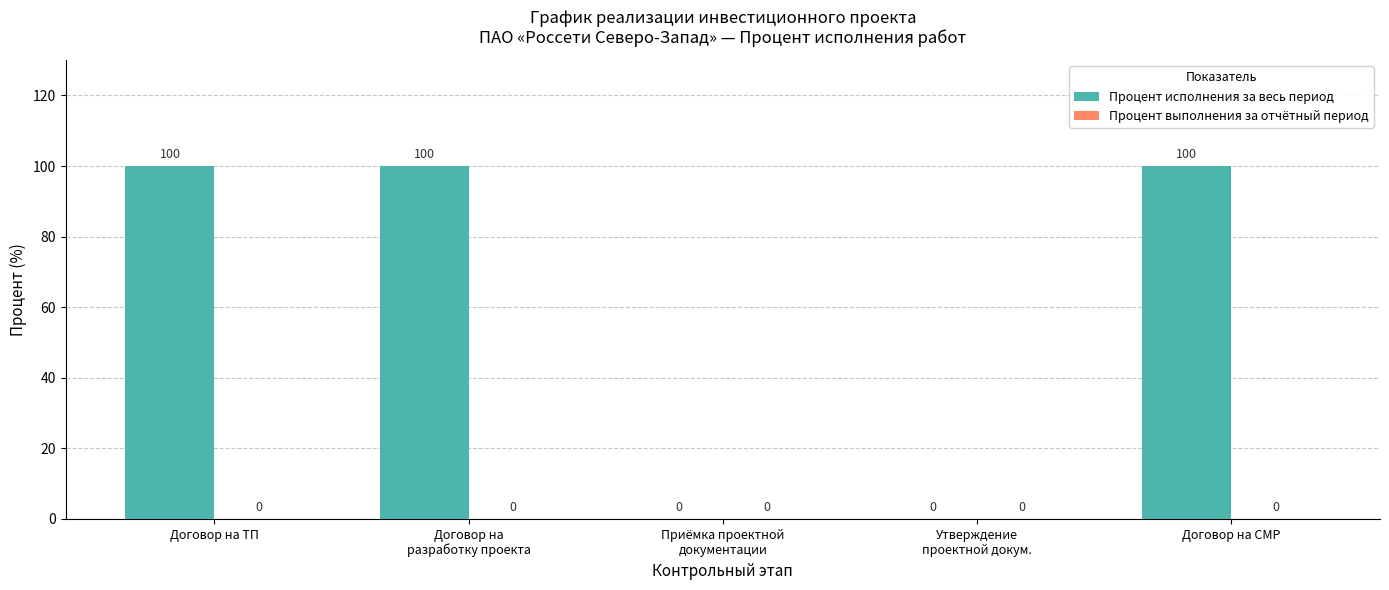

What is the maximum value shown in the chart?

100